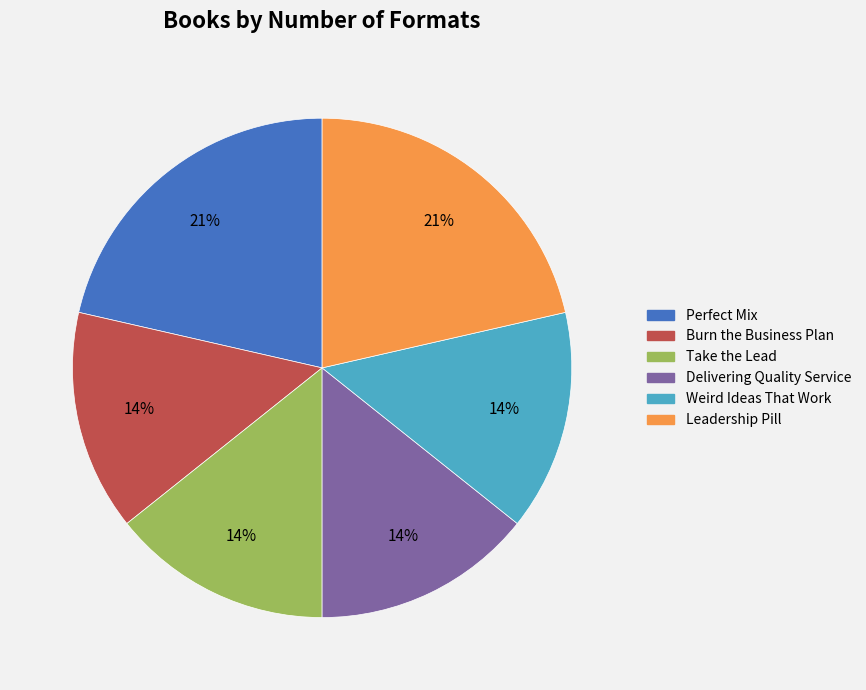

Does any single category account for the majority?

No